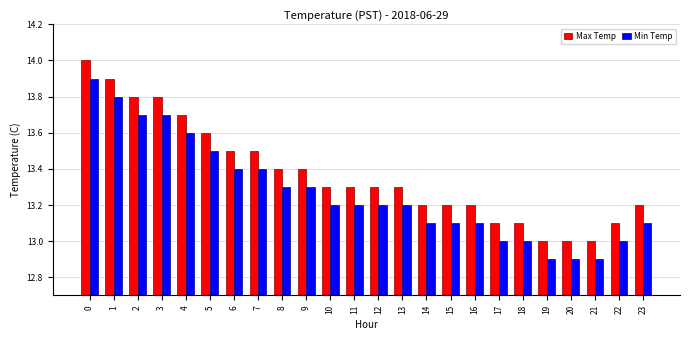

List the series in order of their overall mean, lowest first.

Min Temp, Max Temp